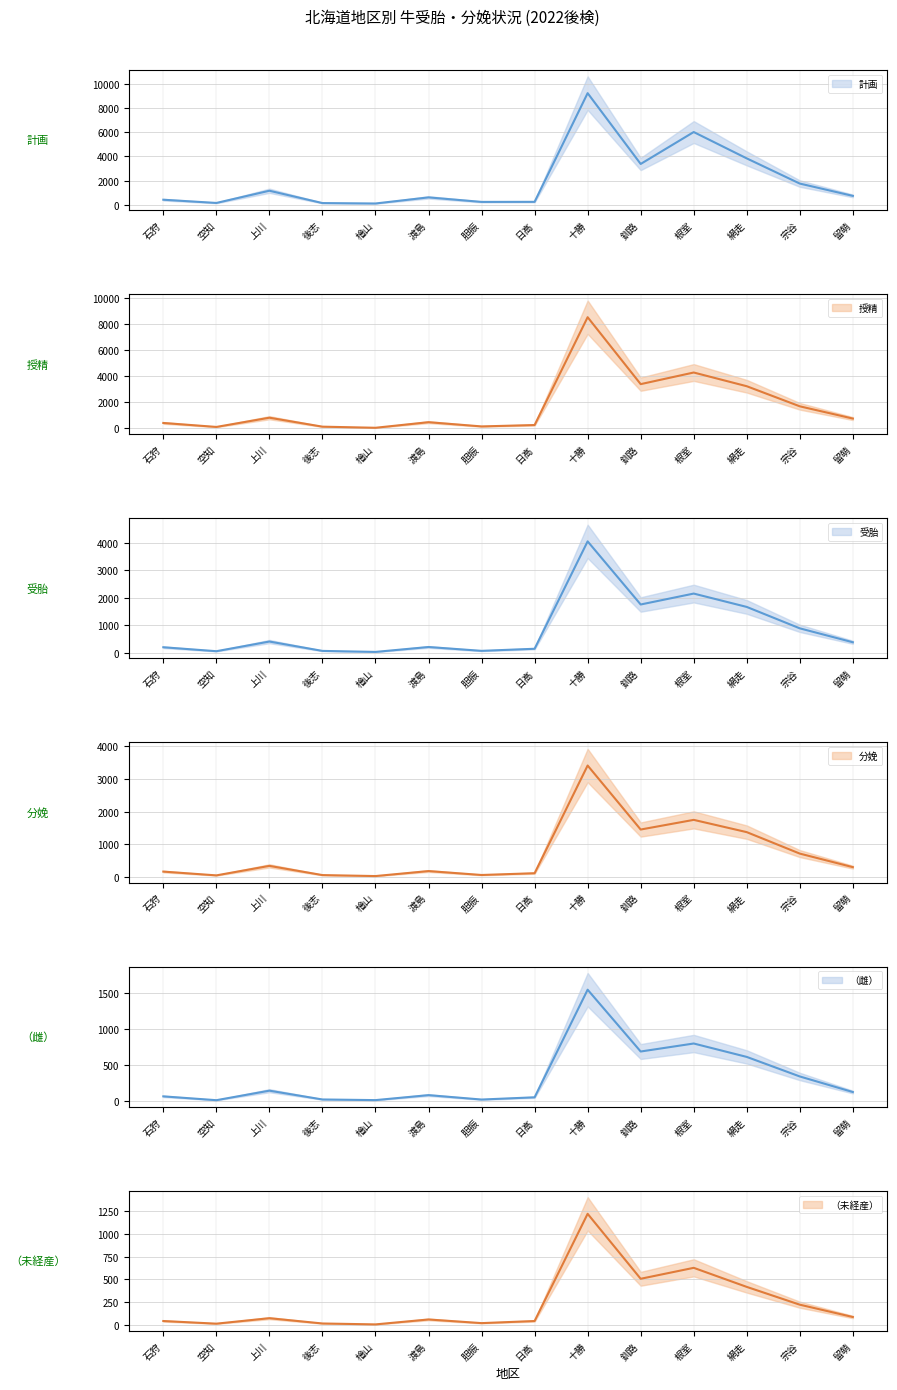

Rank the series by their maximum value, from lowest to highest.

（未経産）, （雌）, 分娩, 受胎, 授精, 計画